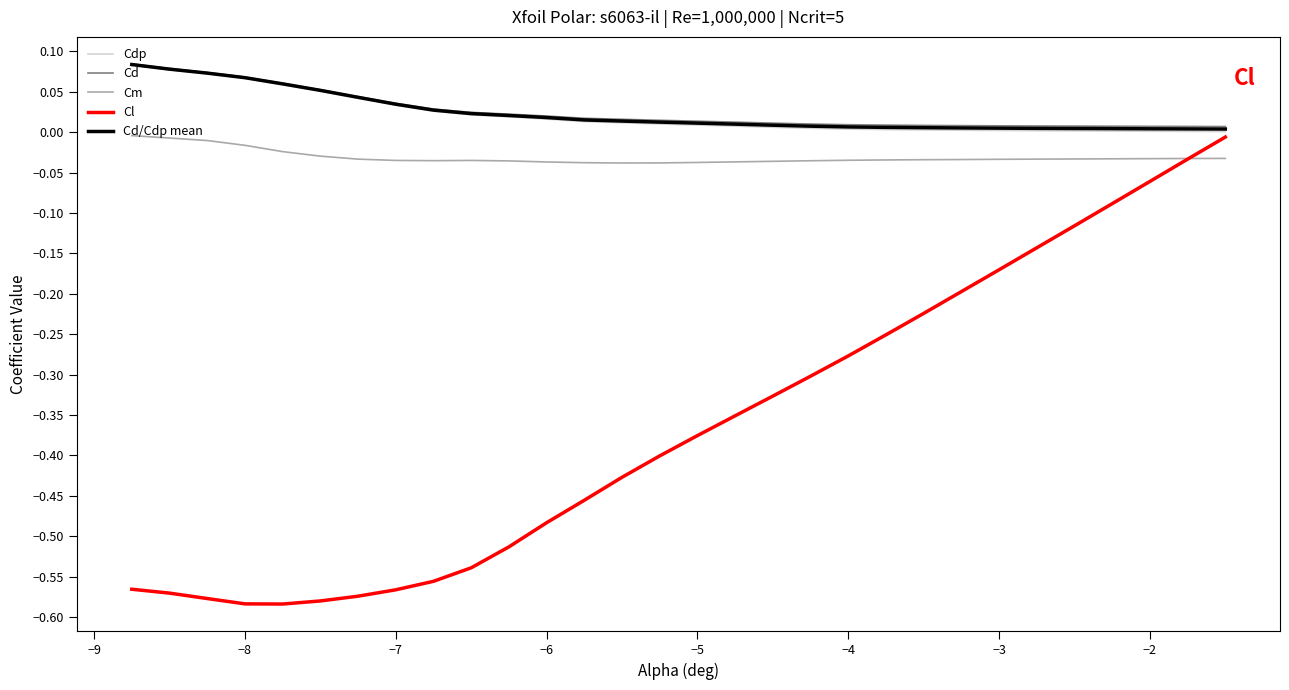

Which series has the widest spread of values?

Cl